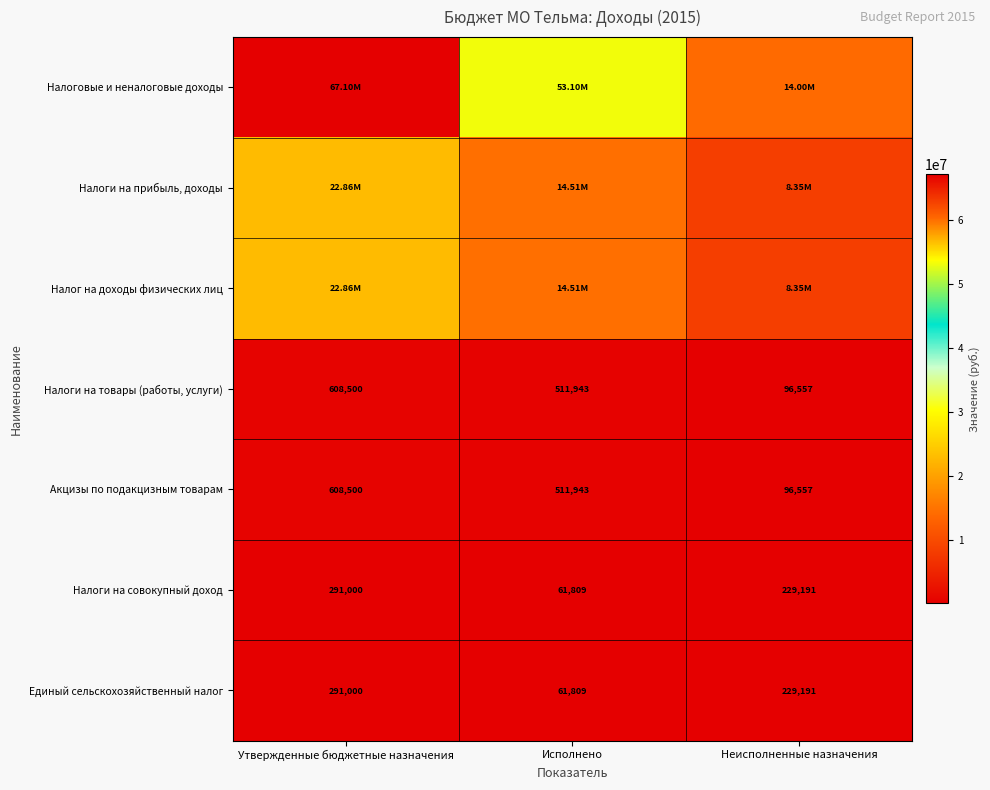

Which category has the highest value in the Налоги на совокупный доход series?

Утвержденные бюджетные назначения